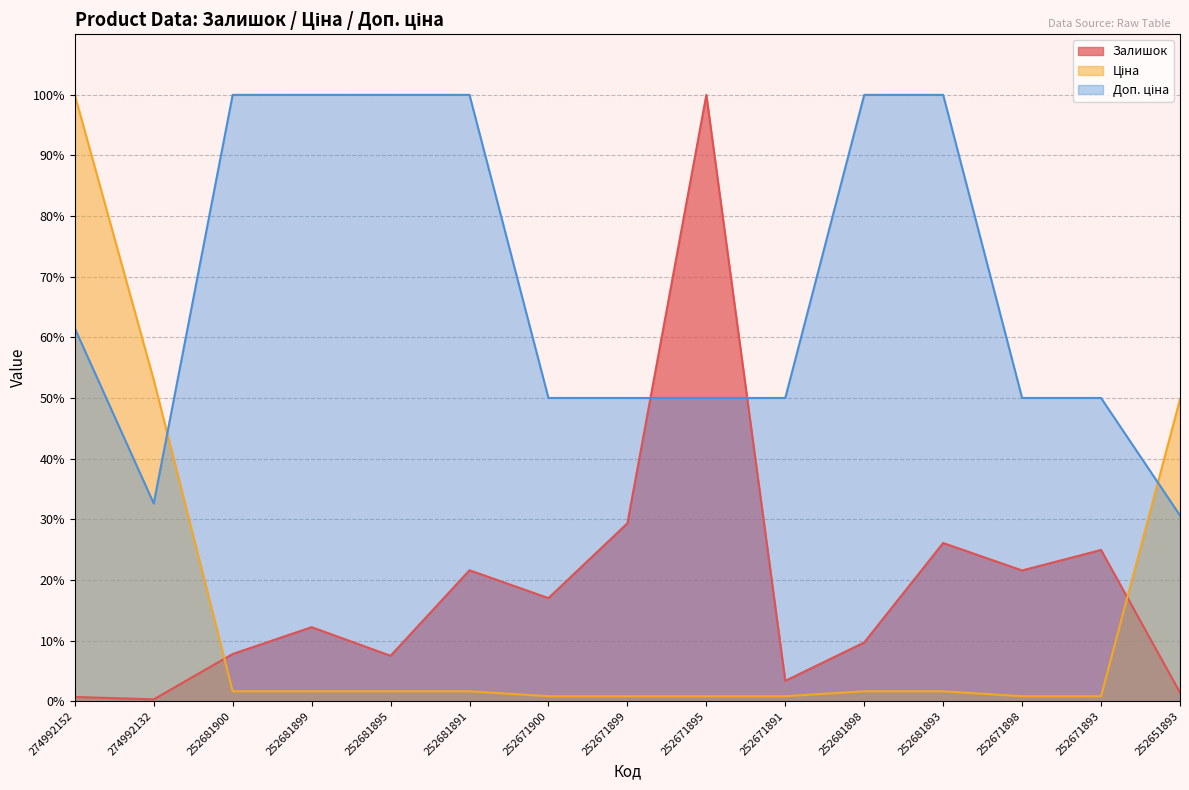

After their last crossing, which series has the higher values: Доп. ціна or Залишок?

Доп. ціна